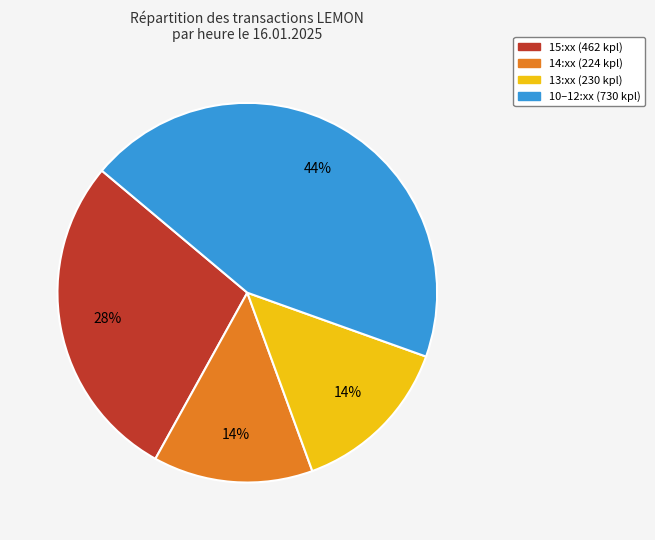

Is there a majority slice in this chart?

No